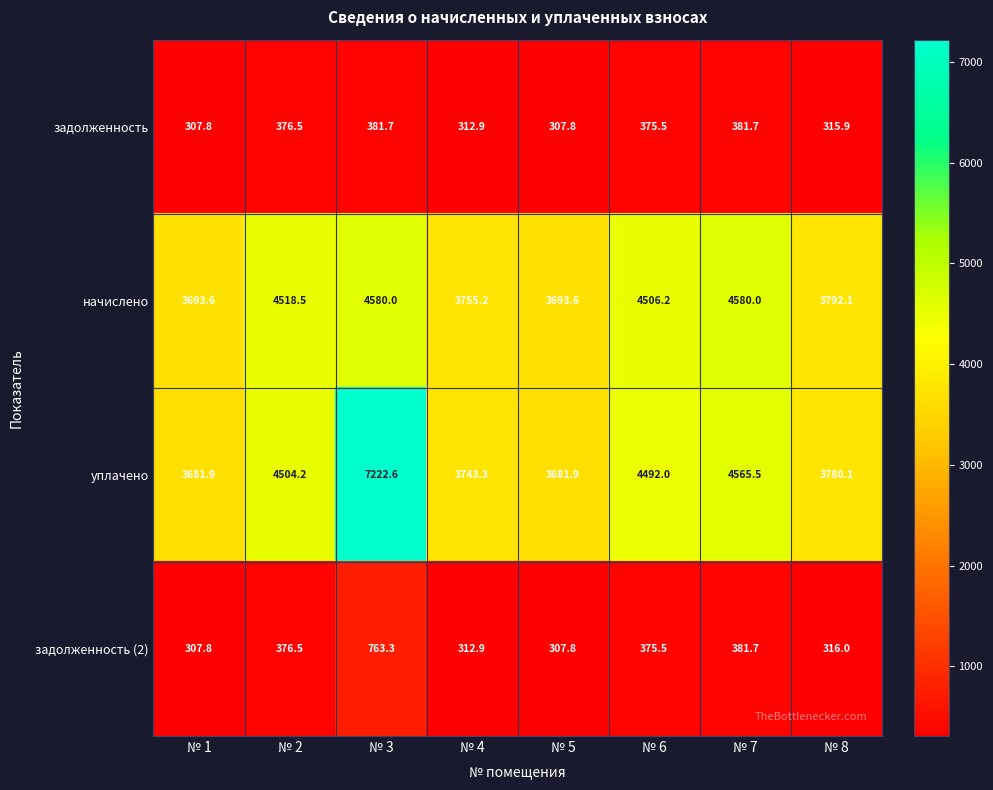

The задолженность (2) series shows 69.2 at № 8. True or false?

False